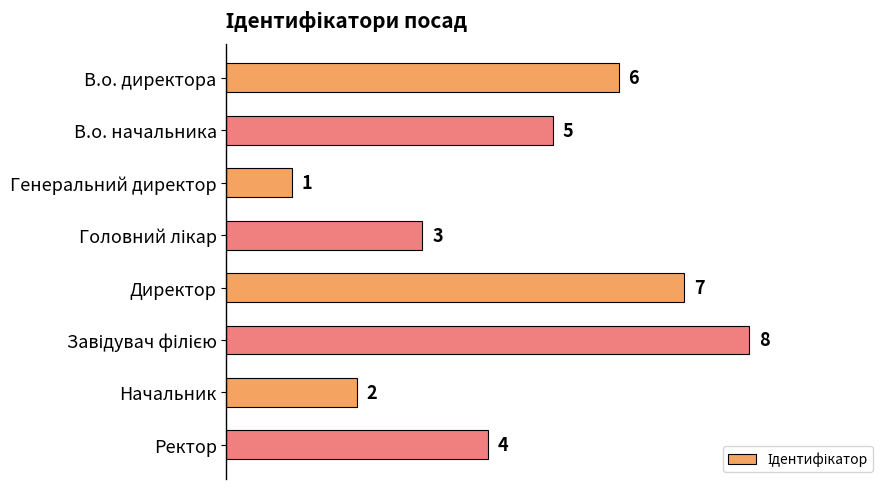

At which category does the chart reach its minimum across all series?

Генеральний директор